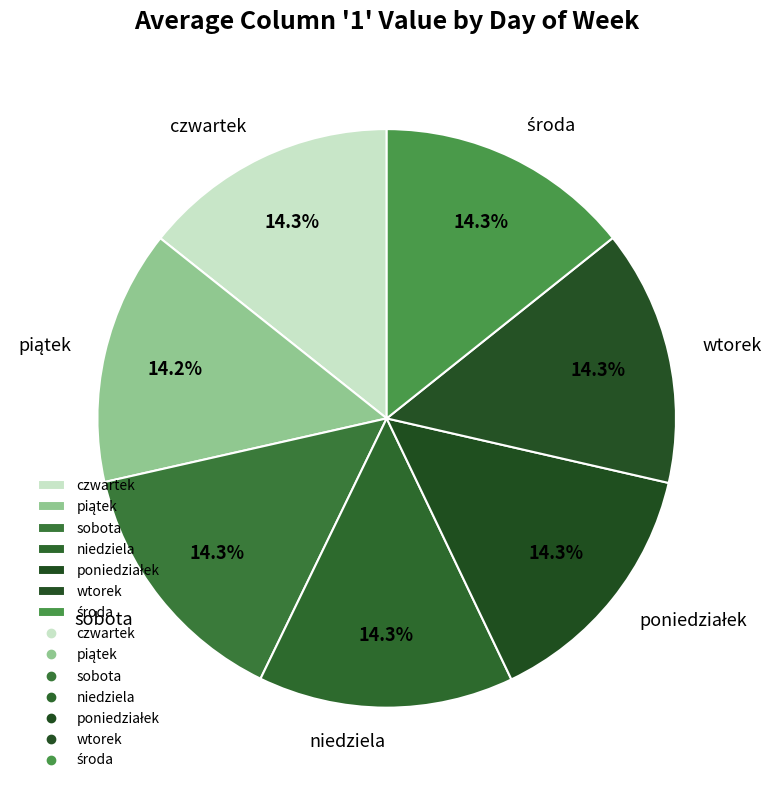

Is there a majority slice in this chart?

No